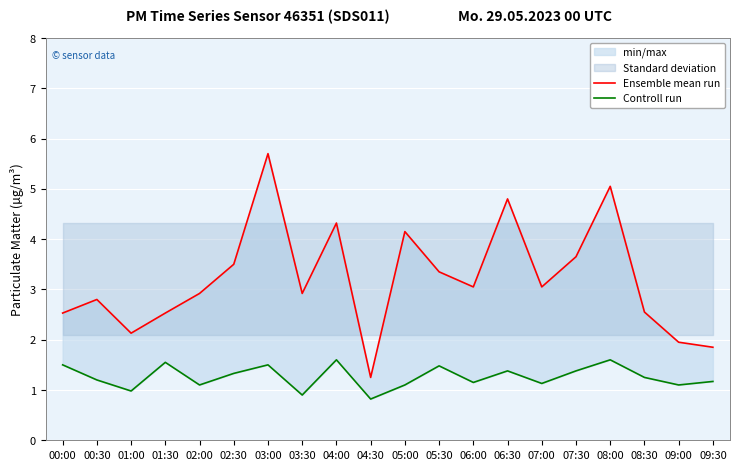

Where is Controll run nearest to the value 1?

01:00